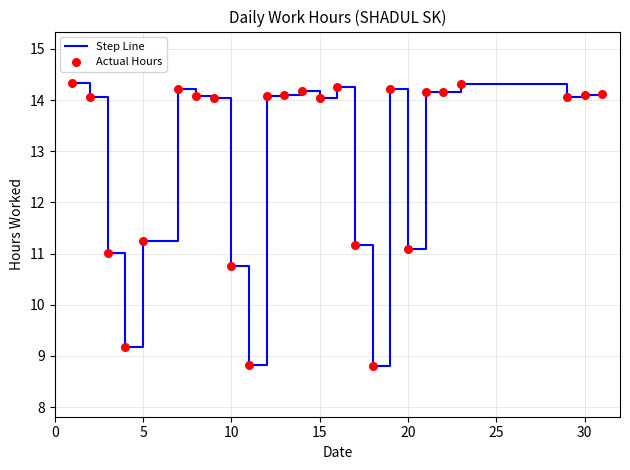

What is the smallest value displayed?

8.8